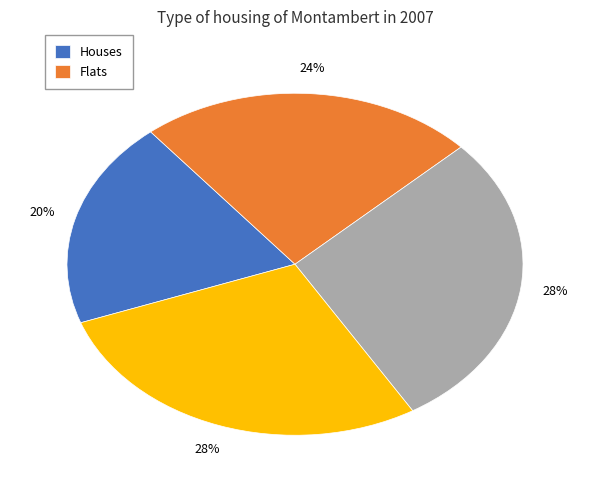

Is there a majority slice in this chart?

No